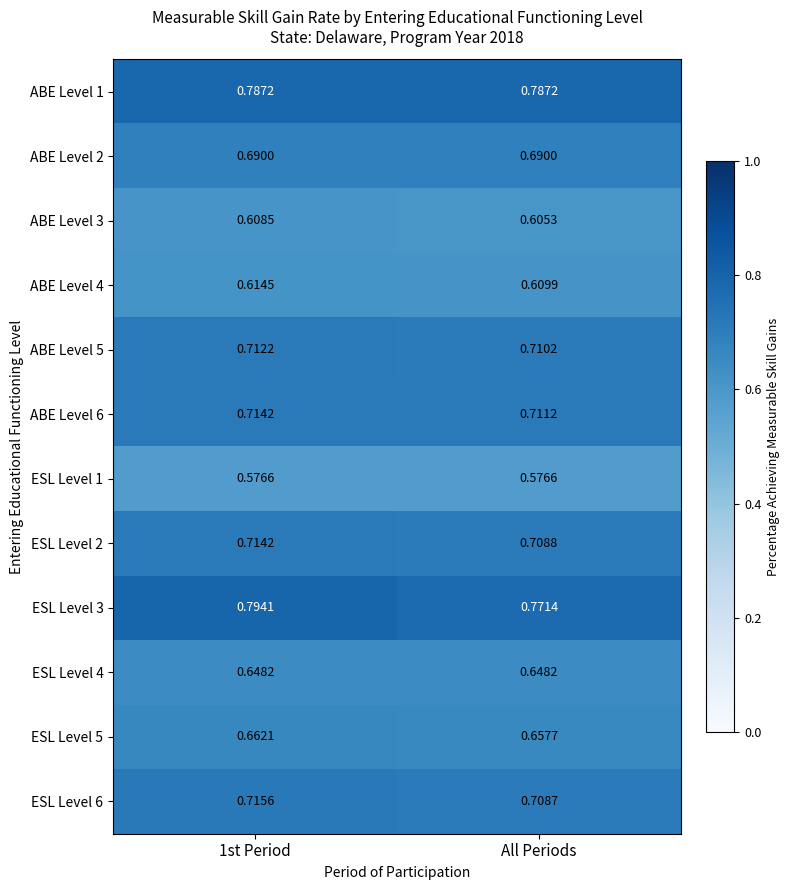

Is the value of ABE Level 3 at 1st Period greater than the value of ESL Level 3 at All Periods?

No